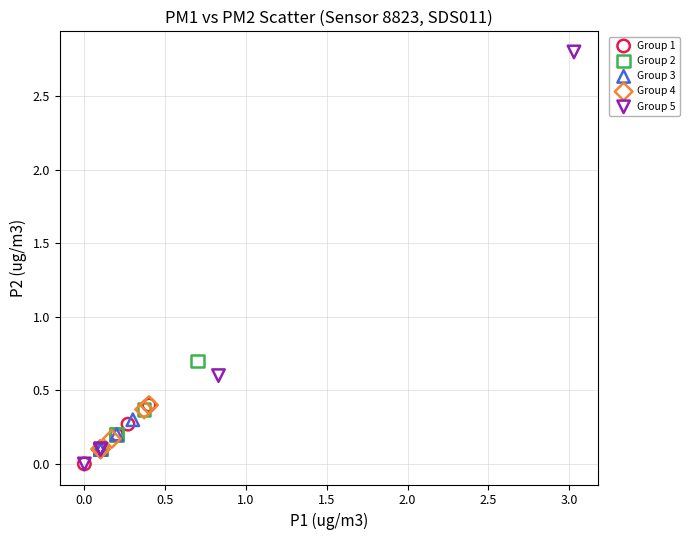

Which series has the widest spread of Y values?

Group 5